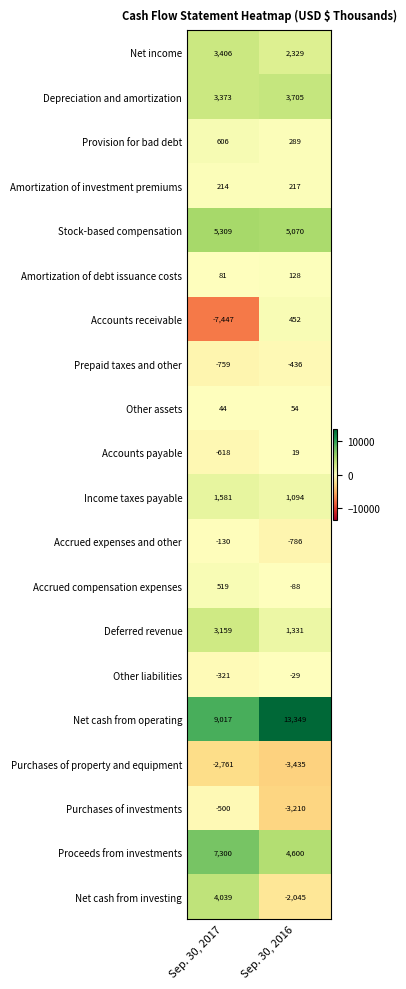

What is the difference between the maximum and minimum values in the Income taxes payable series?

487